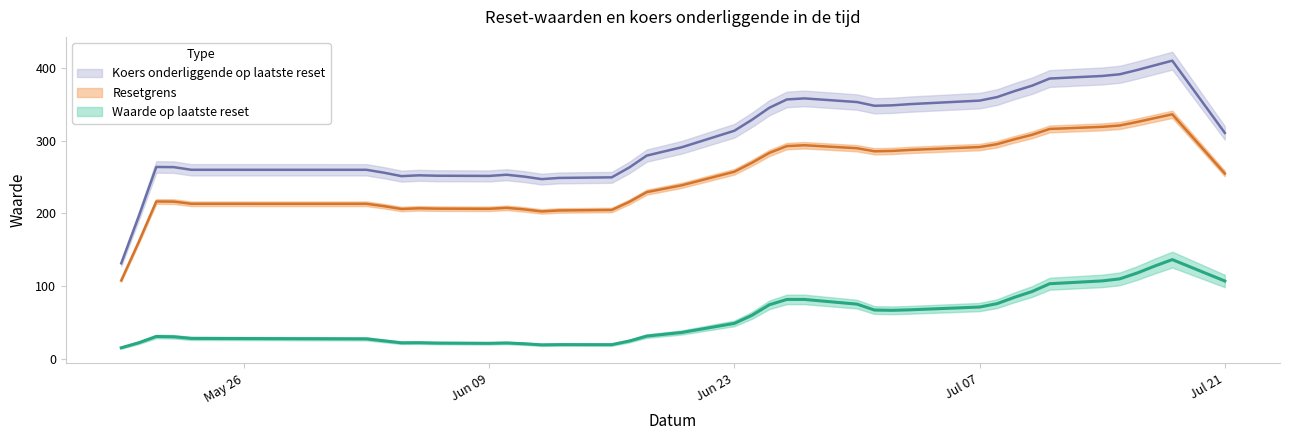

Which series changed the most between 24 and 33?

Koers onderliggende op laatste reset